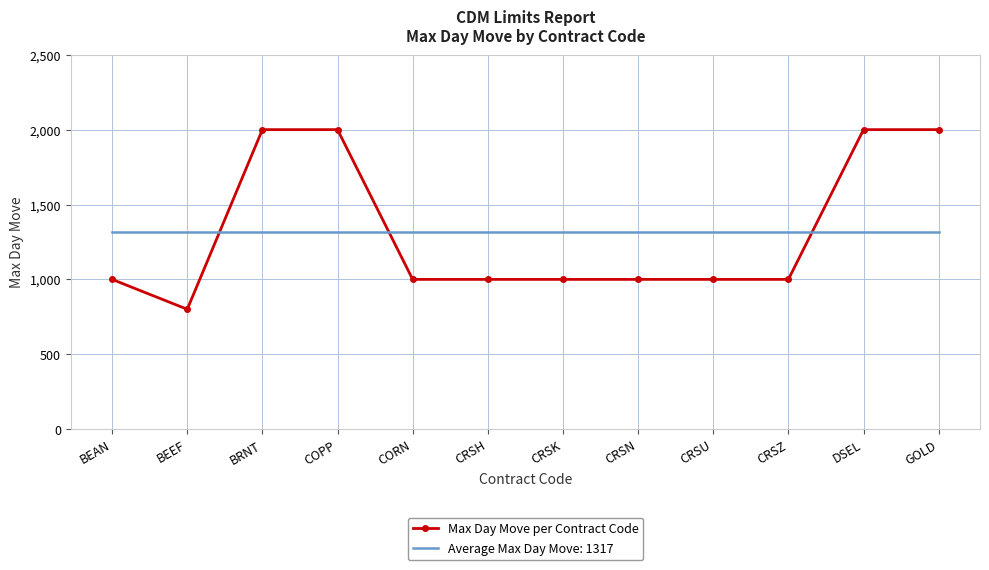

Which series has the widest spread of values?

Max Day Move per Contract Code